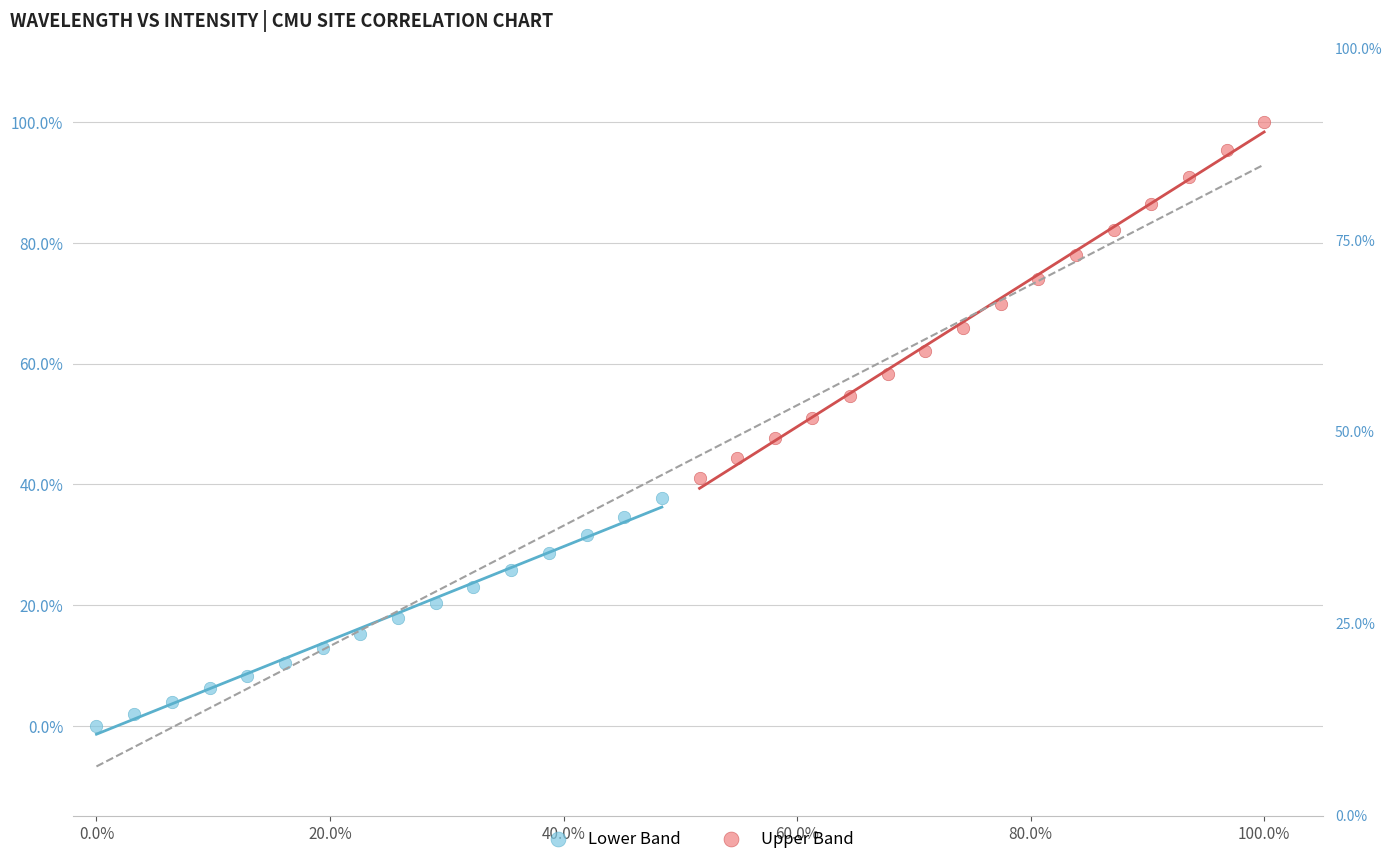

Which series reaches the minimum Y coordinate?

Lower Band